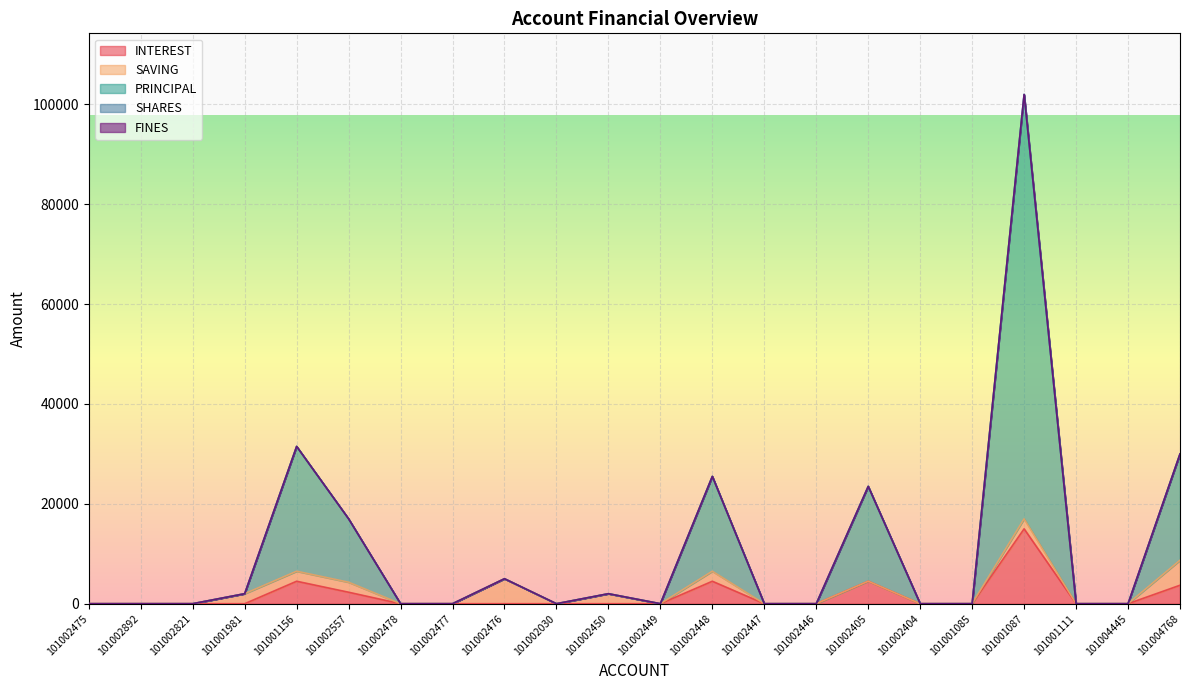

Which series has the widest spread of values?

PRINCIPAL